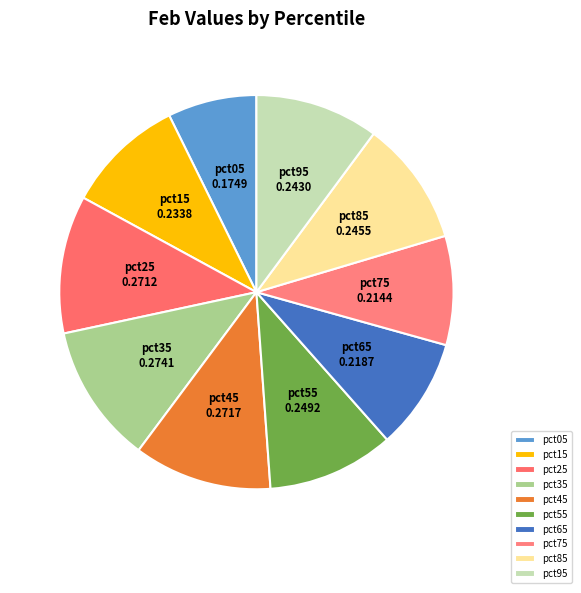

Is the sum of pct75 and pct55 greater than half?

No